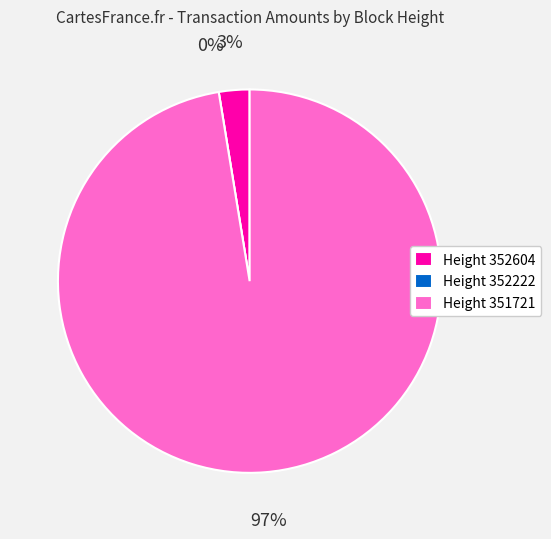

How many slices are in this pie chart?

3